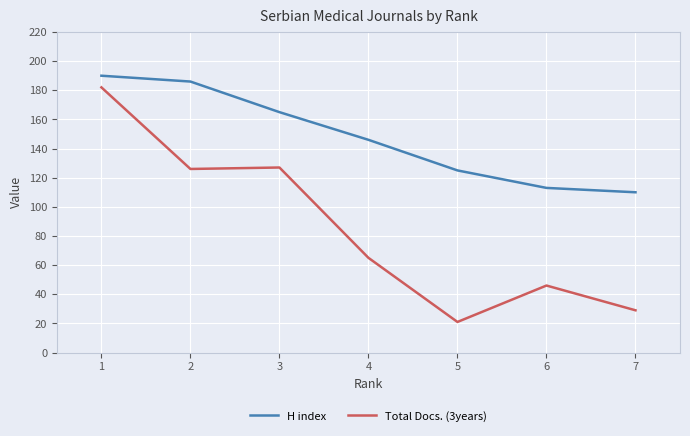

What is the lowest value of the Total Docs. (3years) series?

21